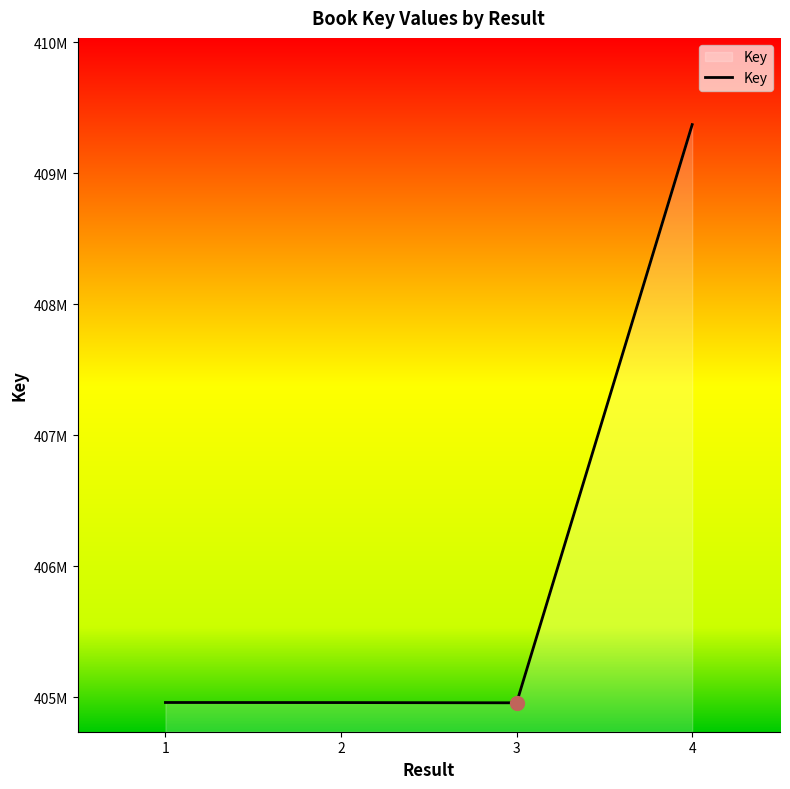

Reading left to right, transcribe all the data shown in this chart.

404959408	404958809	404957008	409370217